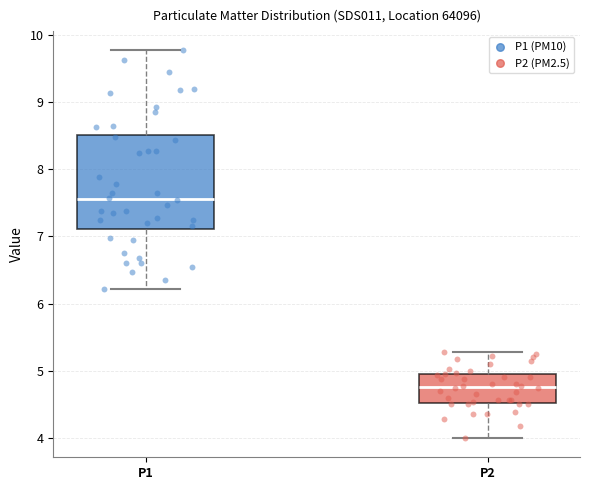

Reading left to right, read every box against the y-axis: the position of its median line, the range the box covers, and the ends of its whiskers. The values are not printed on the chart, so give them approximately, as read against the axis.

P1: median 7.6, box 7.1 to 8.5, whiskers 6.2 to 9.8
P2: median 4.8, box 4.5 to 5.0, whiskers 4.0 to 5.3